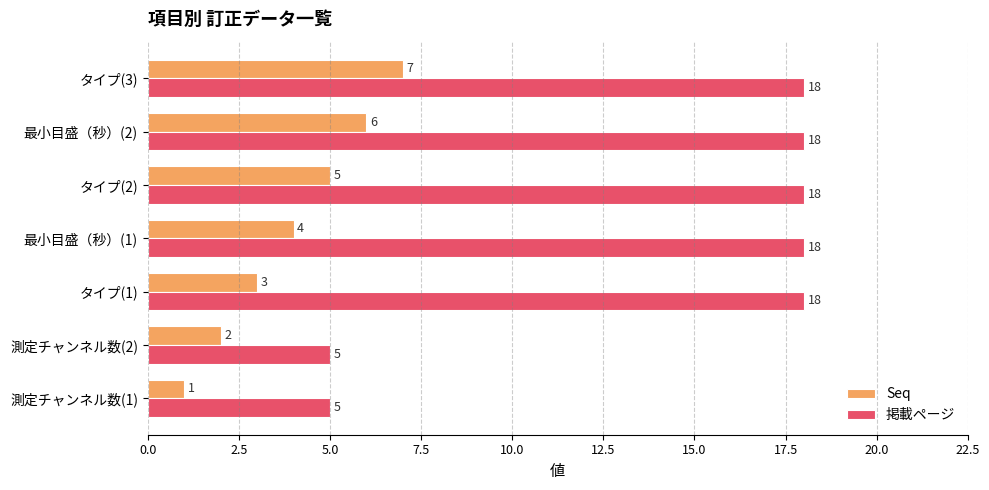

True or false: 掲載ページ has a value of 18 at タイプ(1).

True